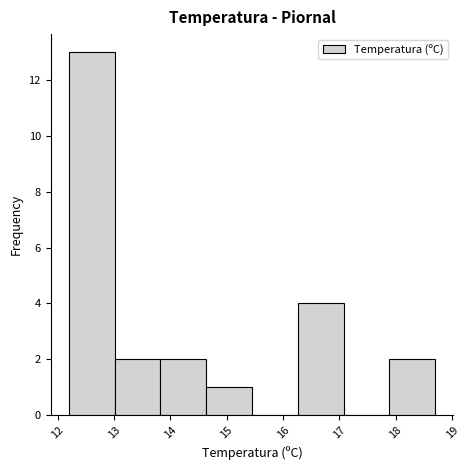

Reading left to right, transcribe this chart: for each bar, give the range it covers on the x-axis and its height. Neither the bar edges nor the heights are printed on the chart, so give them approximately, as read against the axes.

12.2 to 13.0: 13
13.0 to 13.8: 2
13.8 to 14.6: 2
14.6 to 15.5: 1
15.5 to 16.3: 0
16.3 to 17.1: 4
17.1 to 17.9: 0
17.9 to 18.7: 2